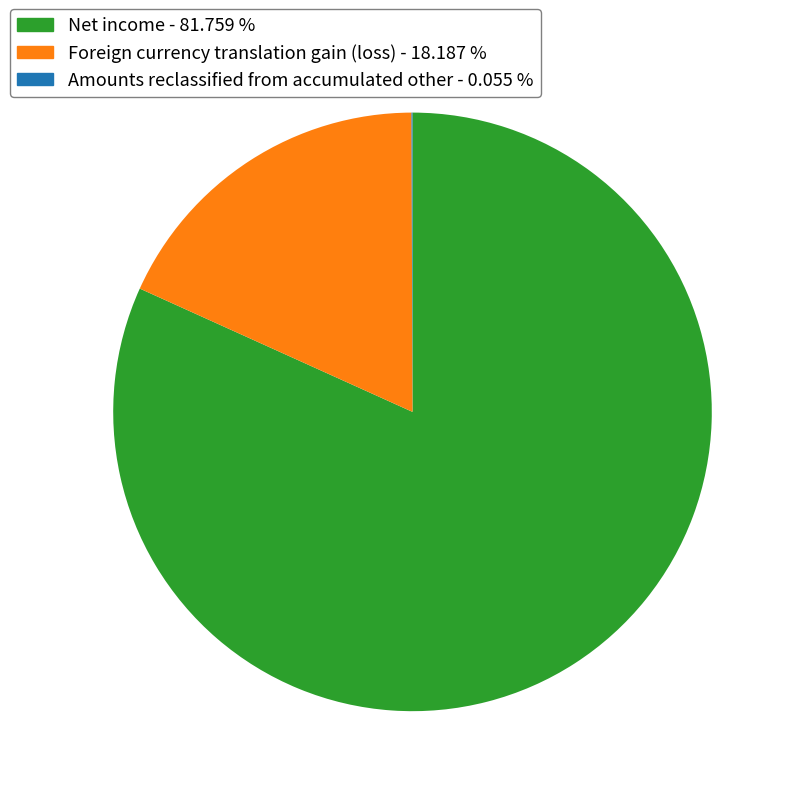

Approximately how many times larger is the value at Net income compared to Foreign currency translation gain (loss)?

4.5